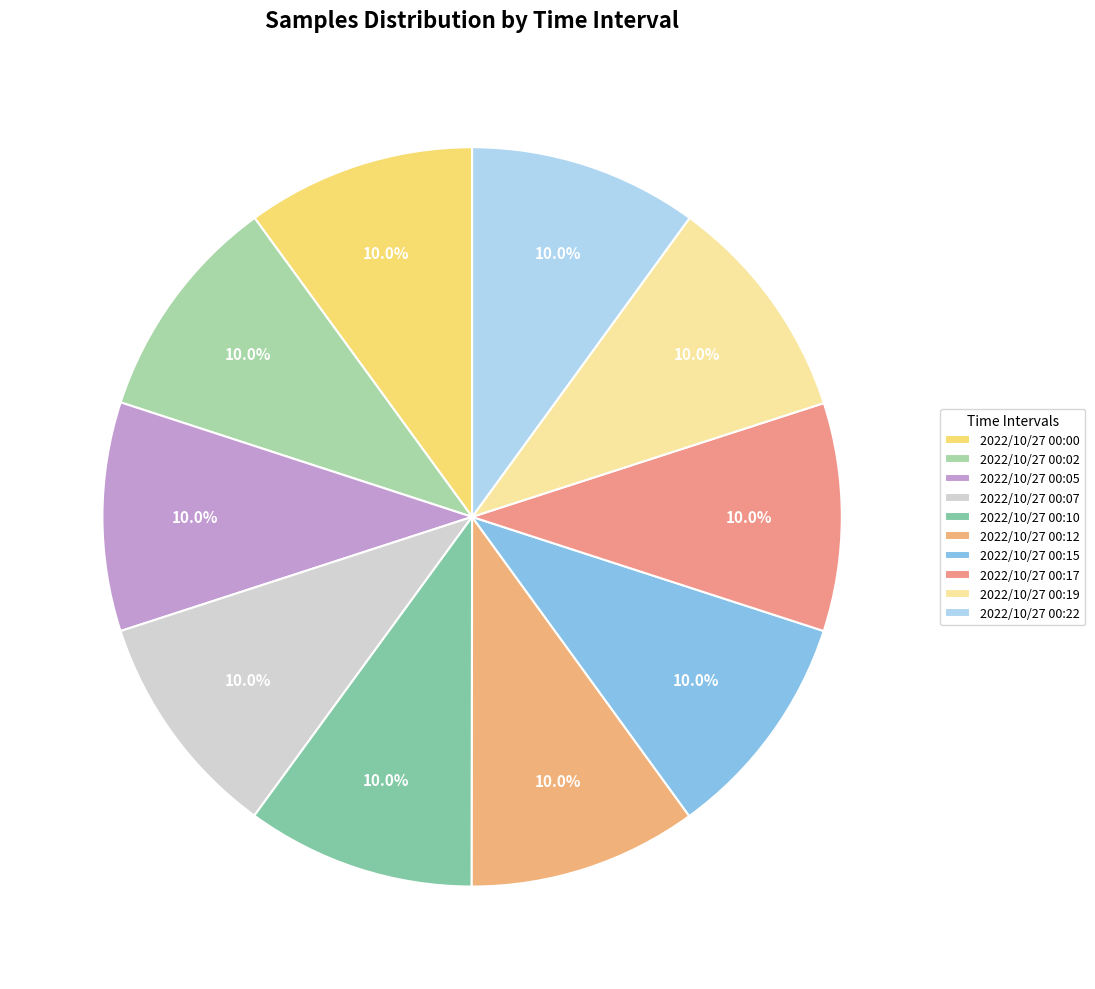

Count the number of slices in the pie.

10